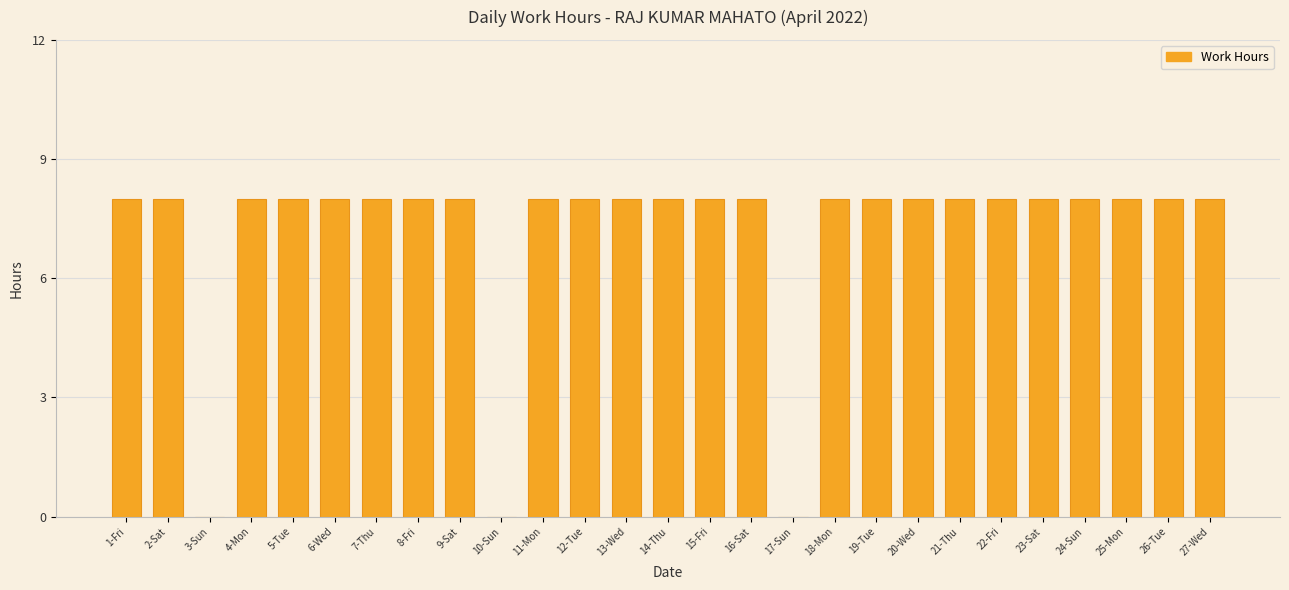

Count the values in the range 8 to 9.

24